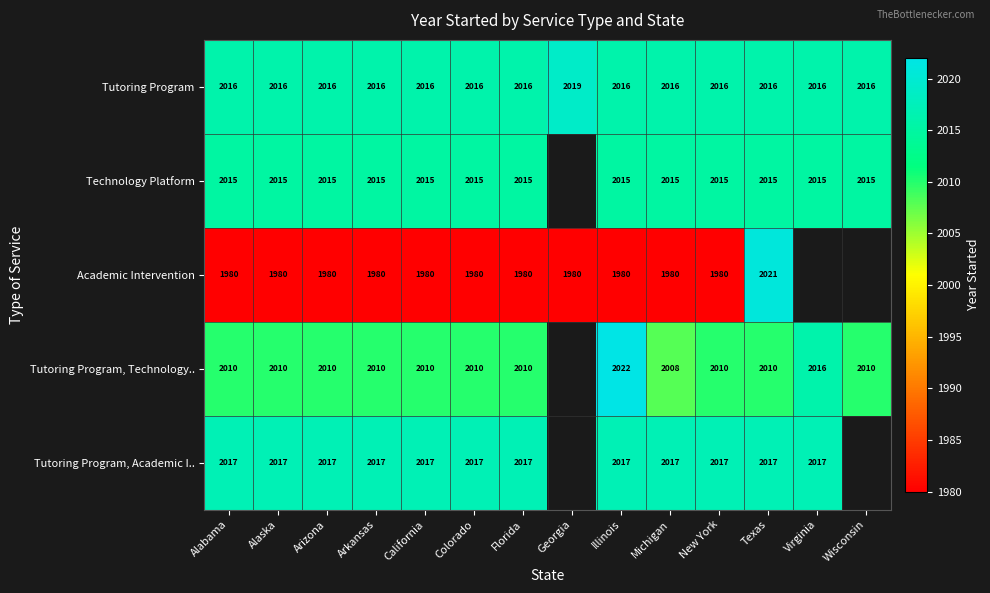

Is the value of Technology Platform at Michigan greater than the value of Tutoring Program, Technology.. at Arkansas?

Yes